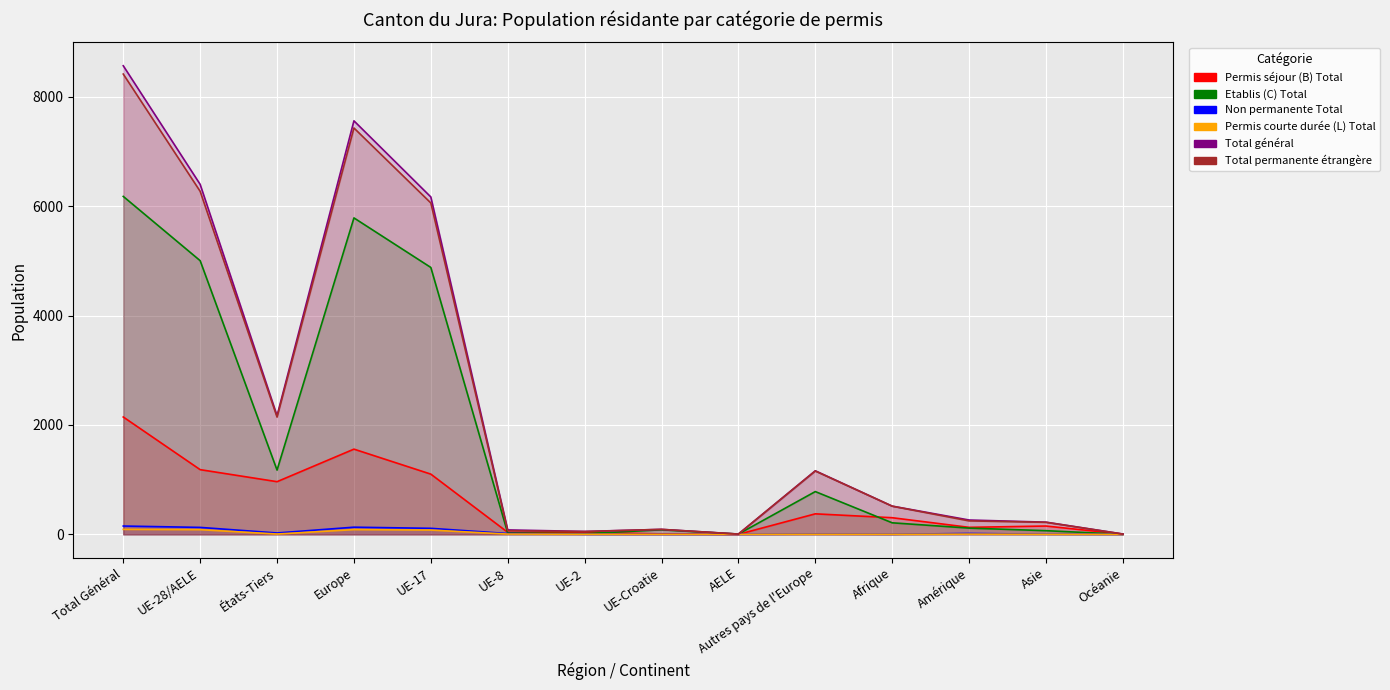

How many lines are shown in the chart?

6